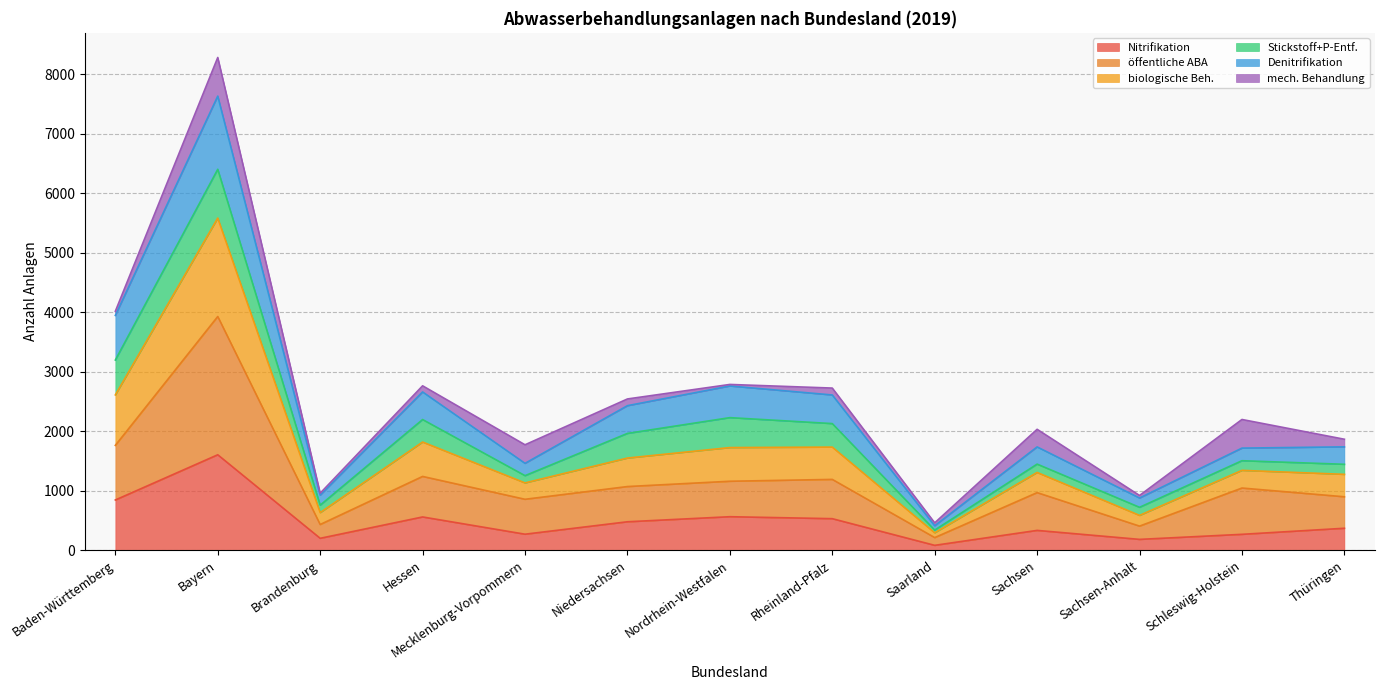

At which category is the sum across all series the highest?

Bayern